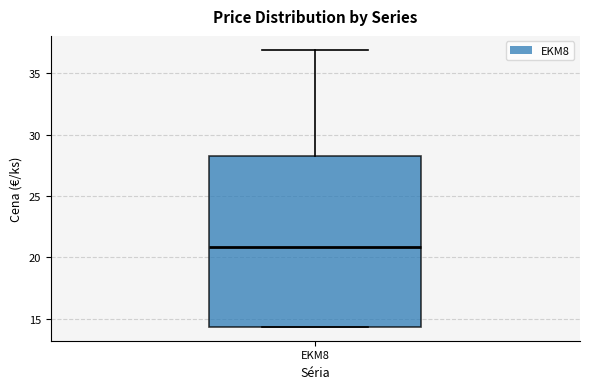

Transcribe this box plot: give where the median line is, the range the box spans, and where the two whiskers end, as read against the y-axis. The values are not printed on the chart, so give them approximately, as read against the axis.

median 21.0, box 14.5 to 28.0, whiskers 14.5 to 37.0